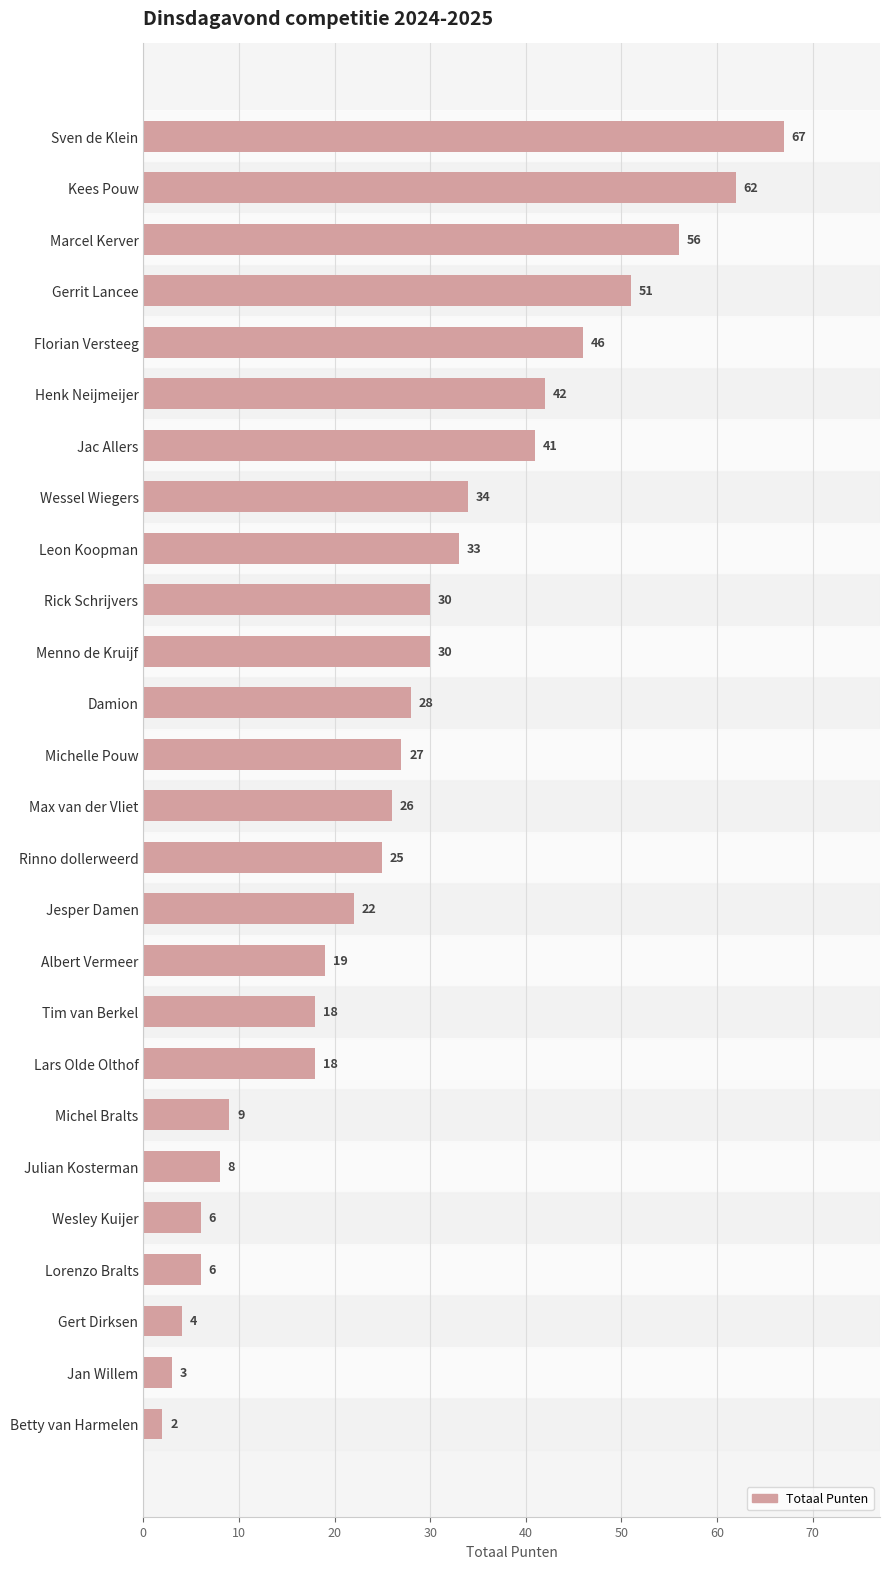

Reading top to bottom, extract all data points from this chart.

Sven de Klein=67	Kees Pouw=62	Marcel Kerver=56	Gerrit Lancee=51	Florian Versteeg=46	Henk Neijmeijer=42	Jac Allers=41	Wessel Wiegers=34	Leon Koopman=33	Rick Schrijvers=30	Menno de Kruijf=30	Damion=28	Michelle Pouw=27	Max van der Vliet=26	Rinno dollerweerd=25	Jesper Damen=22	Albert Vermeer=19	Tim van Berkel=18	Lars Olde Olthof=18	Michel Bralts=9	Julian Kosterman=8	Wesley Kuijer=6	Lorenzo Bralts=6	Gert Dirksen=4	Jan Willem=3	Betty van Harmelen=2